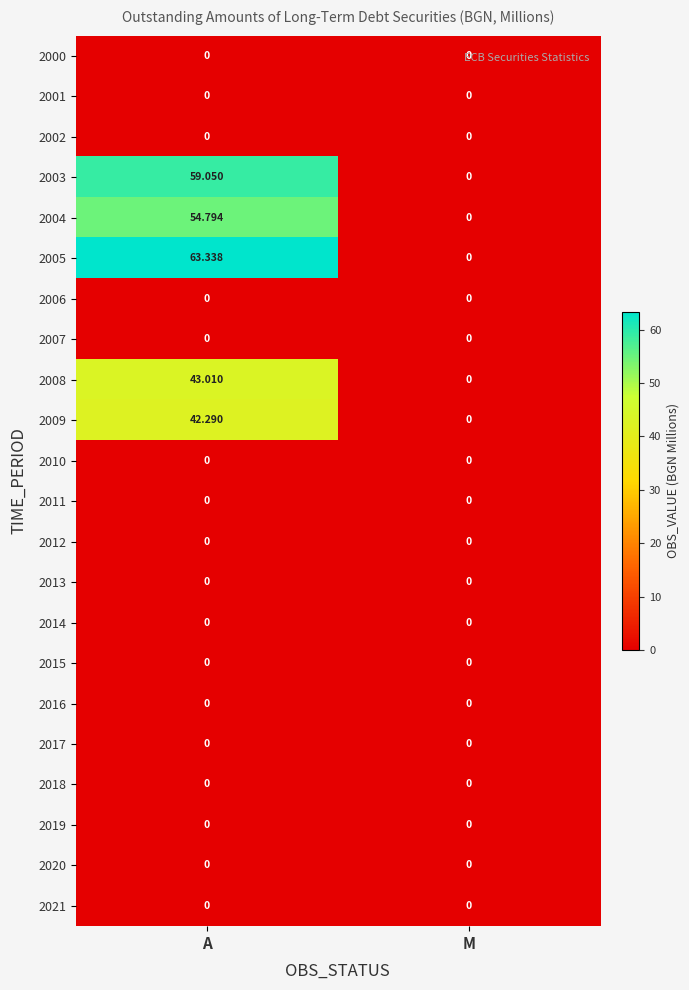

Which label corresponds to the largest value in the chart?

A